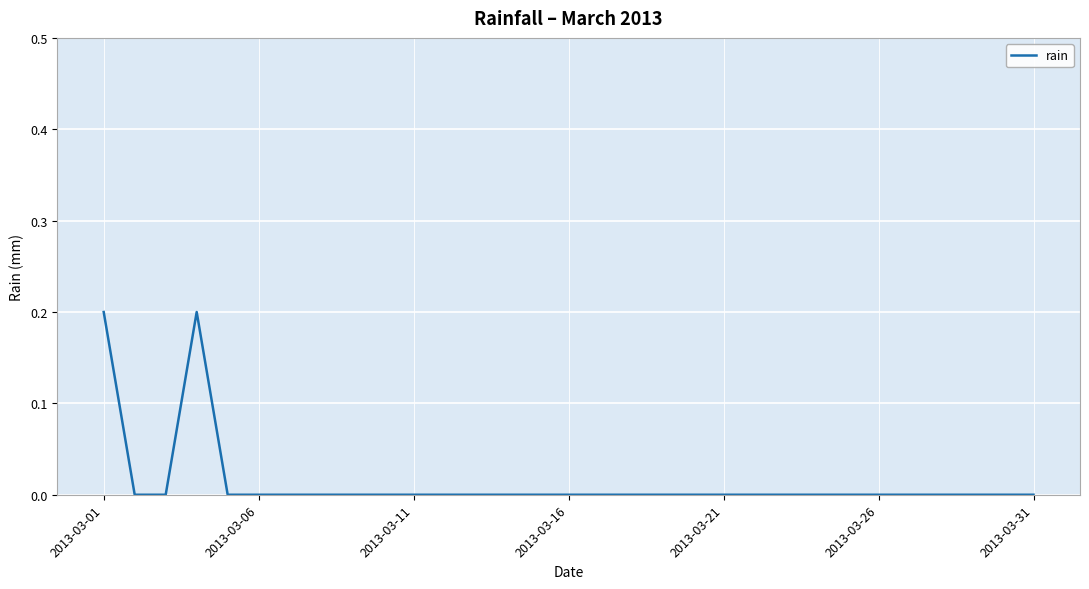

Where is the data nearest to the value 0?

2013-03-06